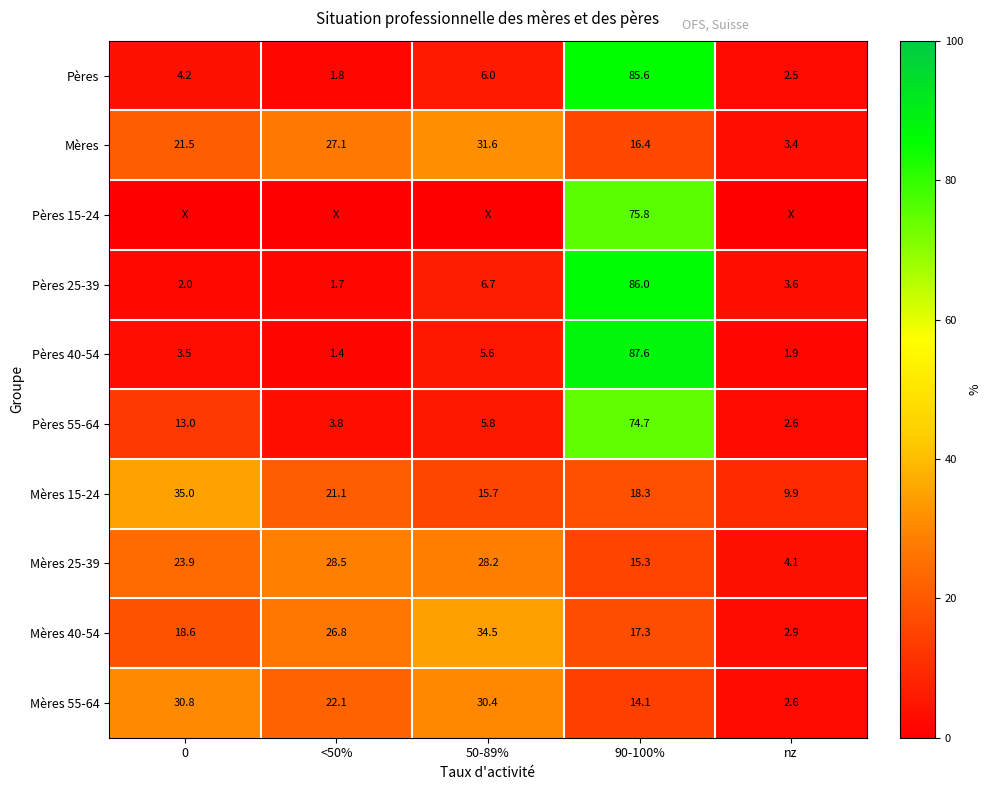

Read the Mères value at 90-100%.

16.4